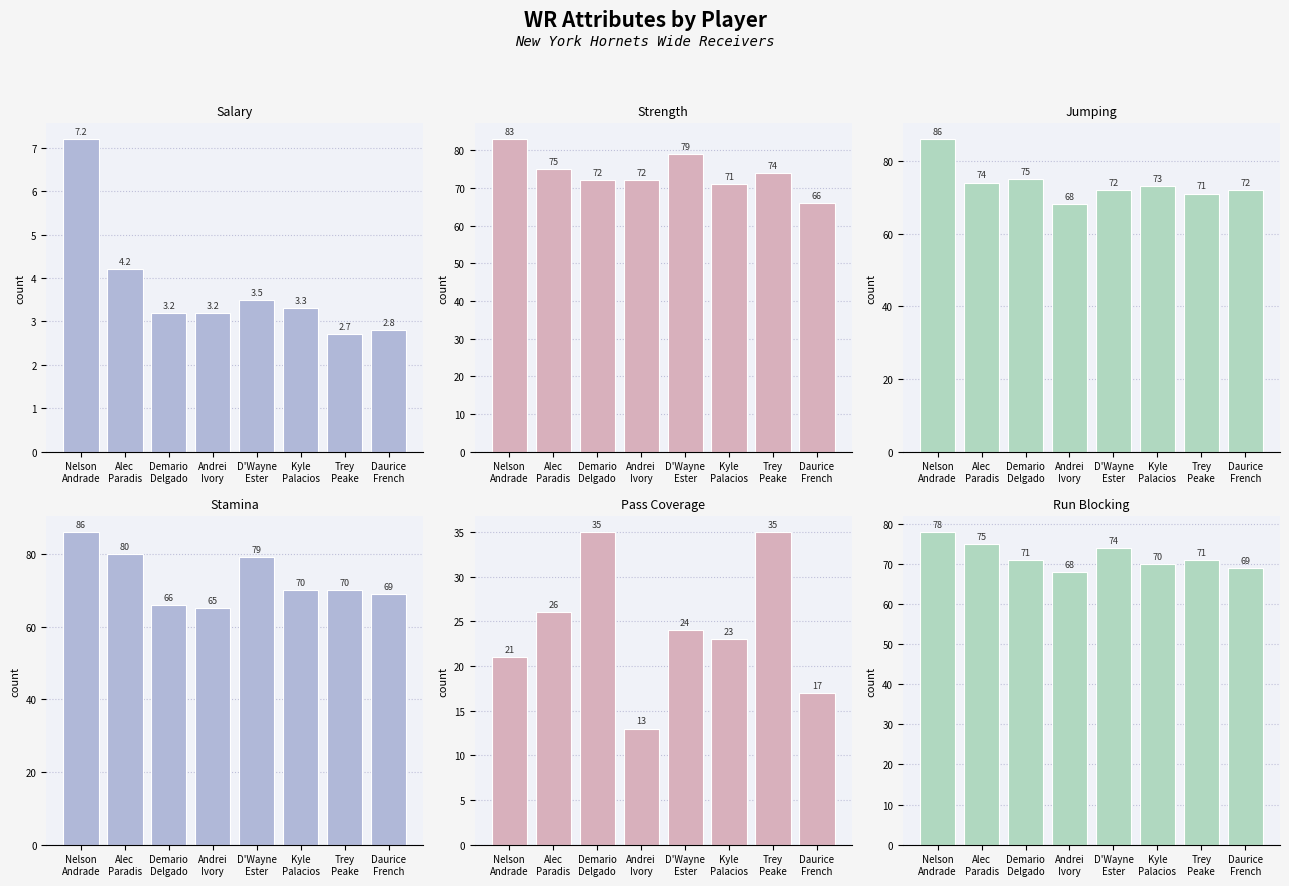

What is the sum of the strength values at D'Wayne
Ester and Trey
Peake?

153.0